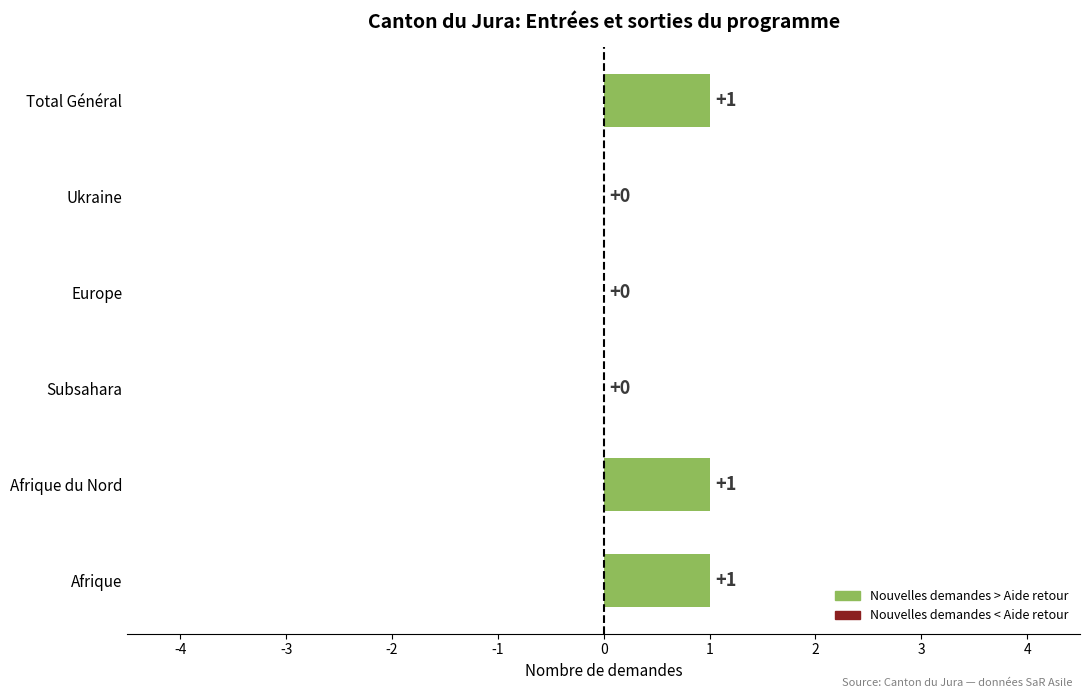

True or false: the data shows 0 at Ukraine.

True